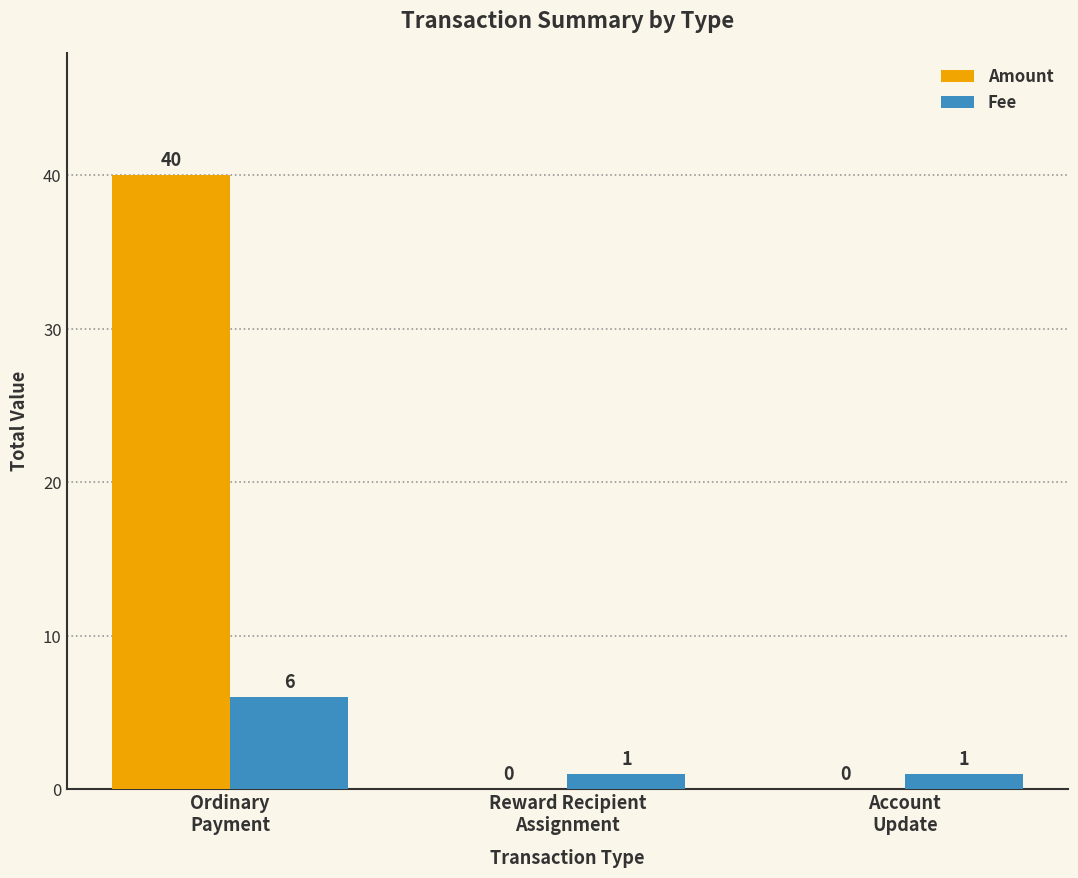

Which series has the largest total across all categories?

Amount